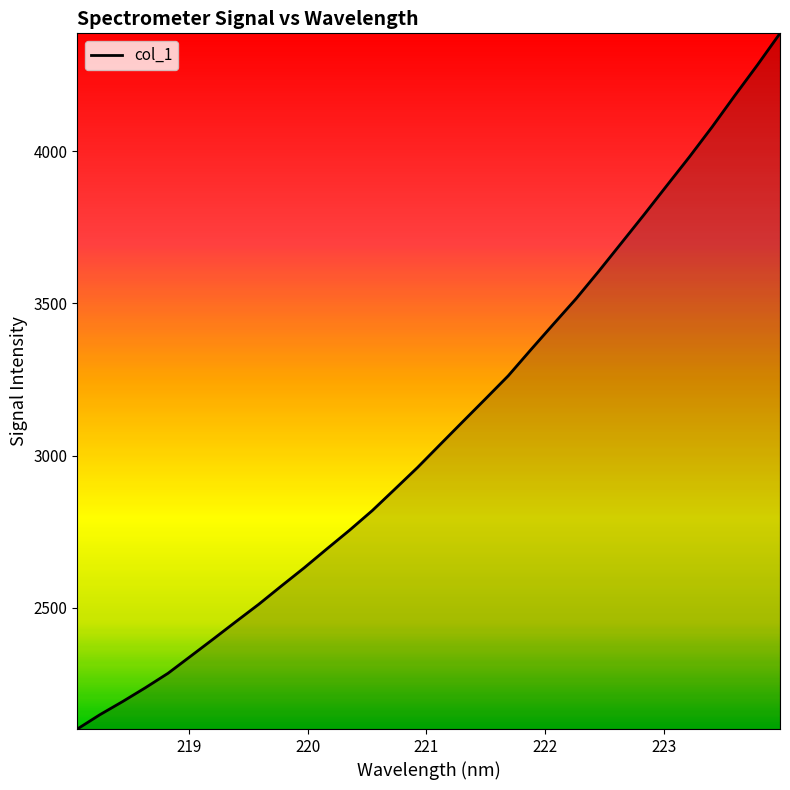

What is the greatest value displayed?

4386.8